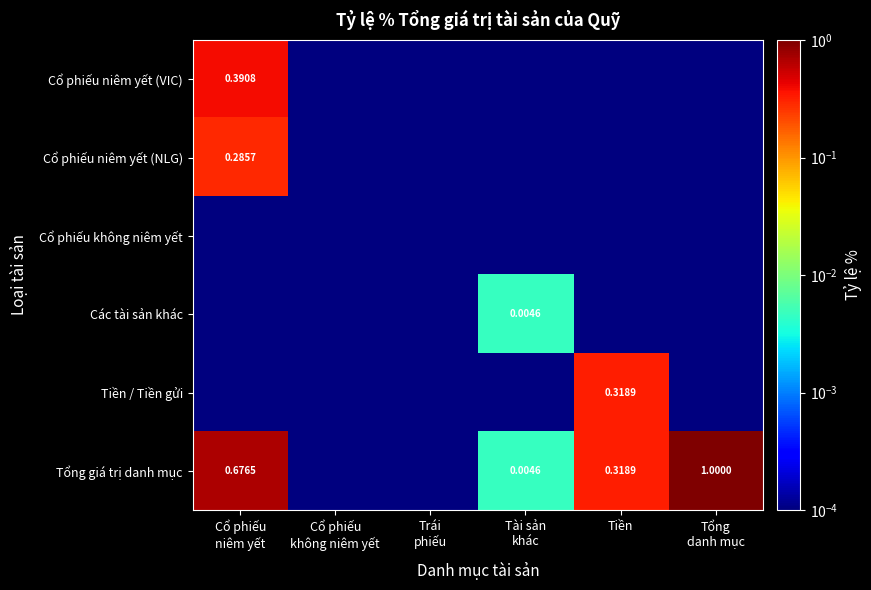

What is the spread (max minus min) of values at Tiền?

0.3